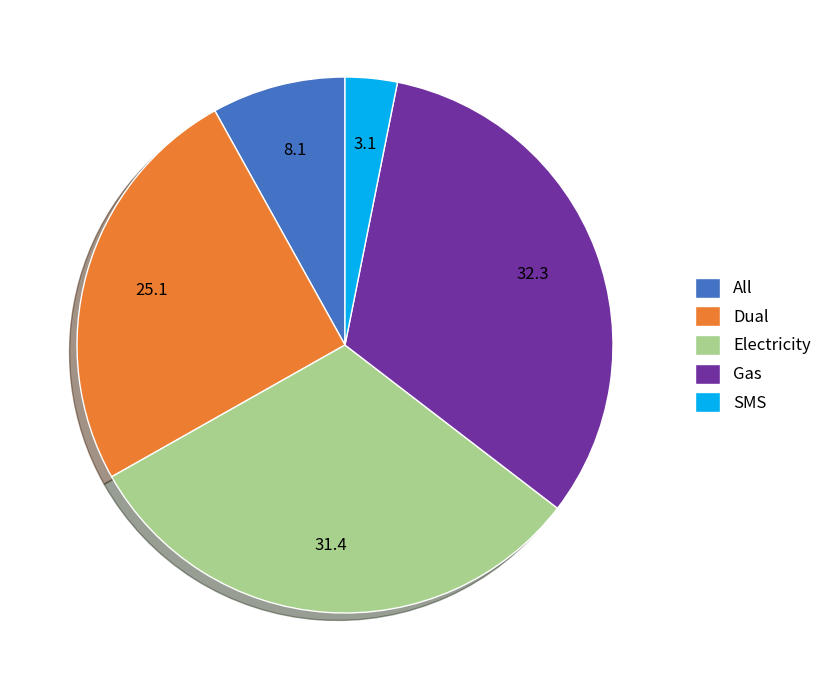

Is there any slice that represents more than half of the pie?

No